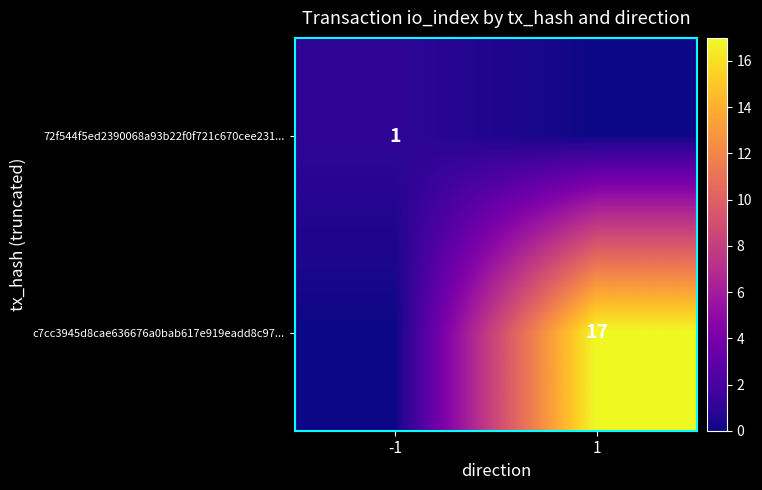

What is the difference between the highest and lowest values at -1?

1